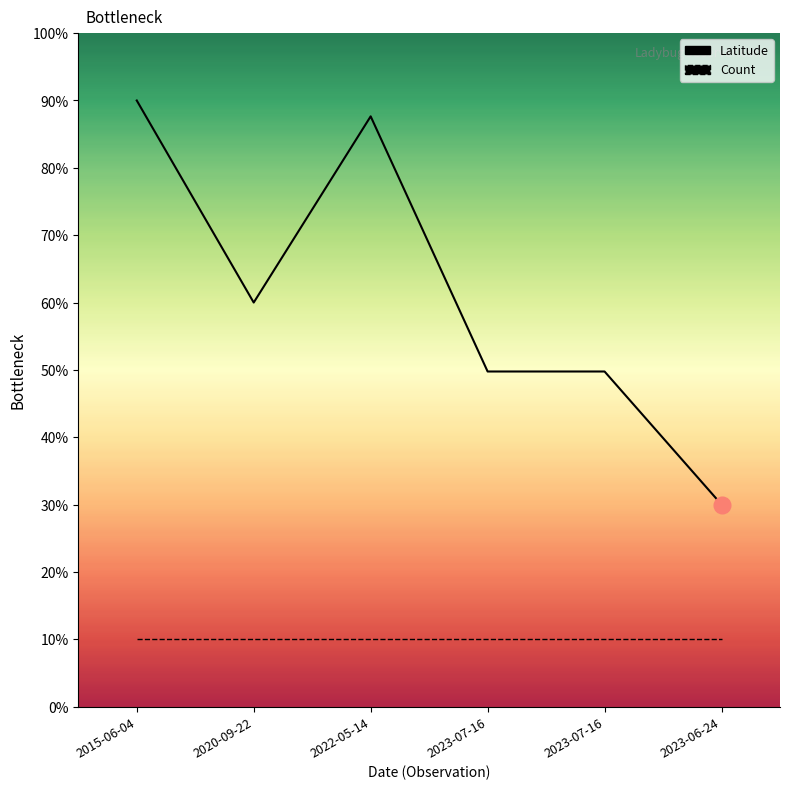

The Latitude series shows 87.6 at 2022-05-14. True or false?

True